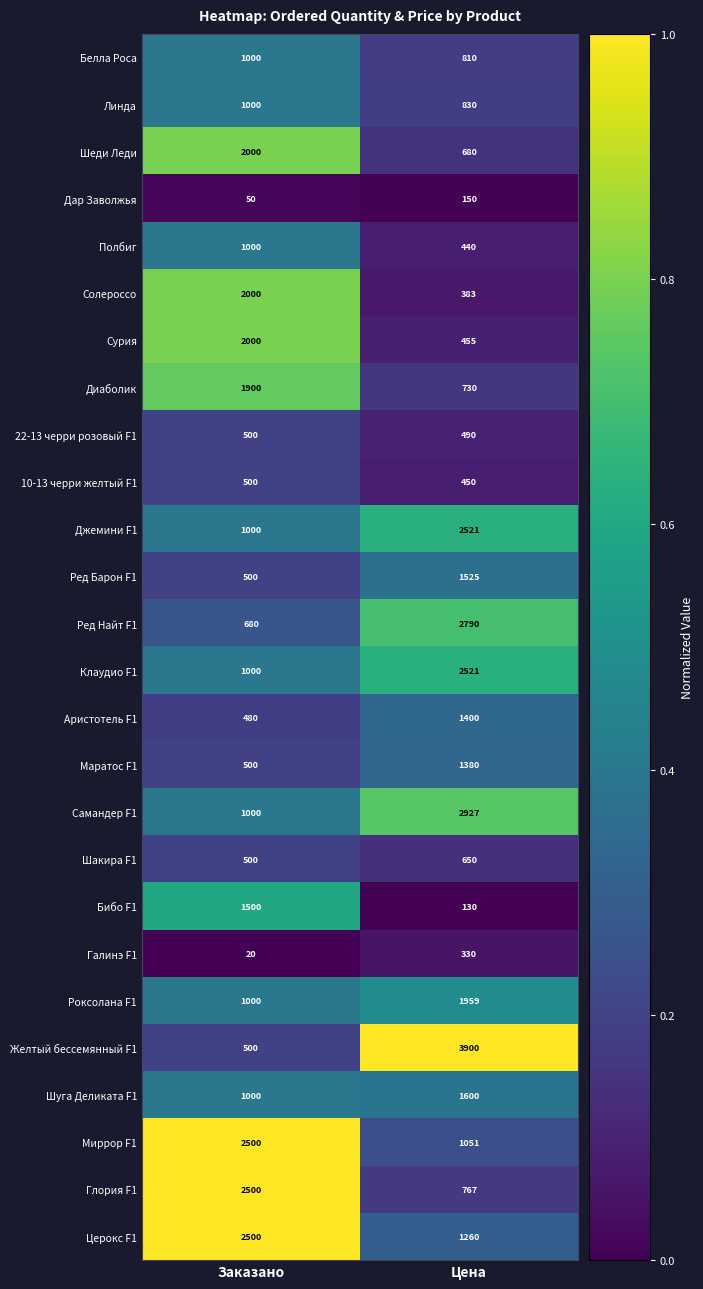

Which series has the largest range (max minus min)?

Желтый бессемянный F1